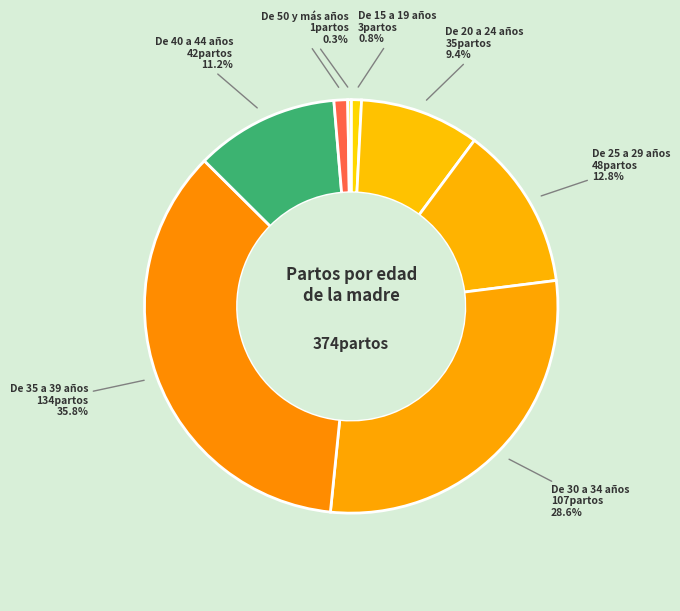

How many slices are in this pie chart?

8